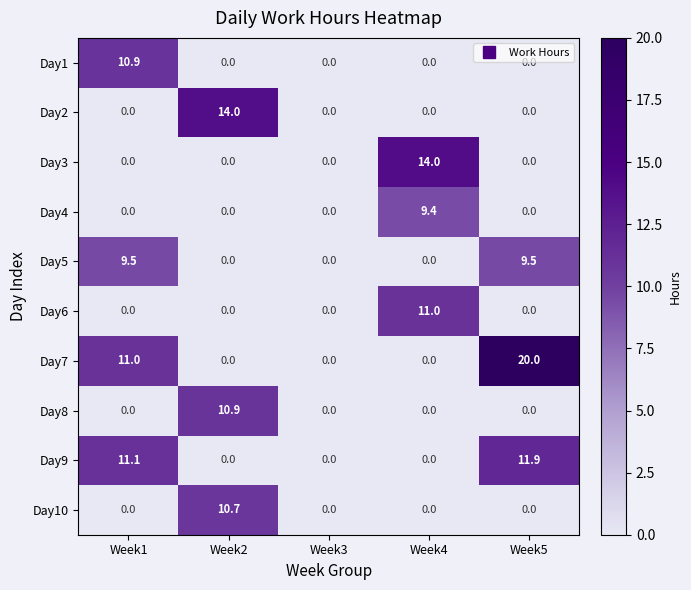

At which category is the sum across all series the highest?

Week1